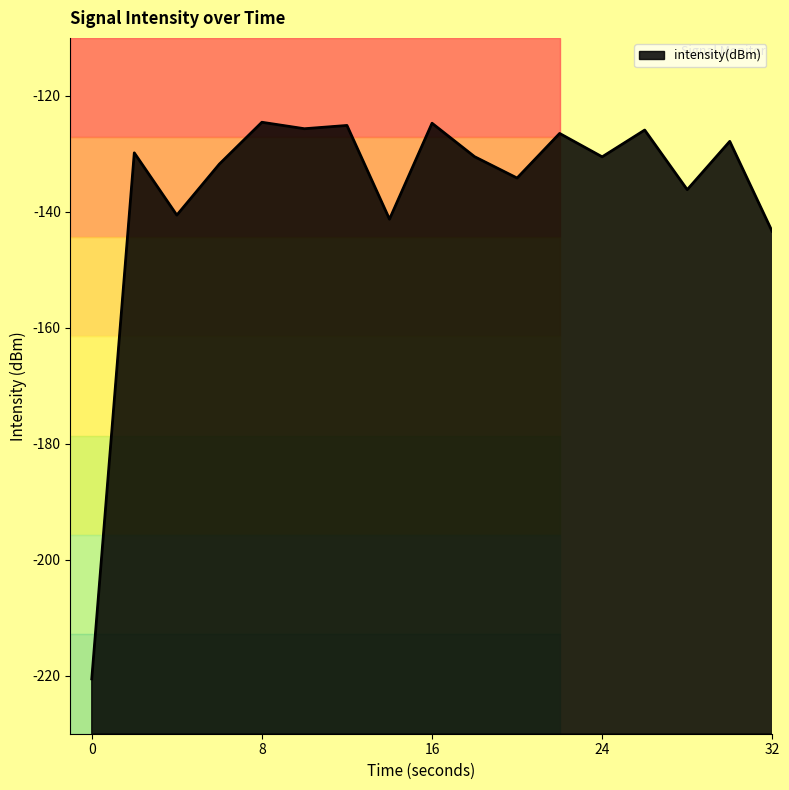

Does the chart display data point markers on the line(s)?

No